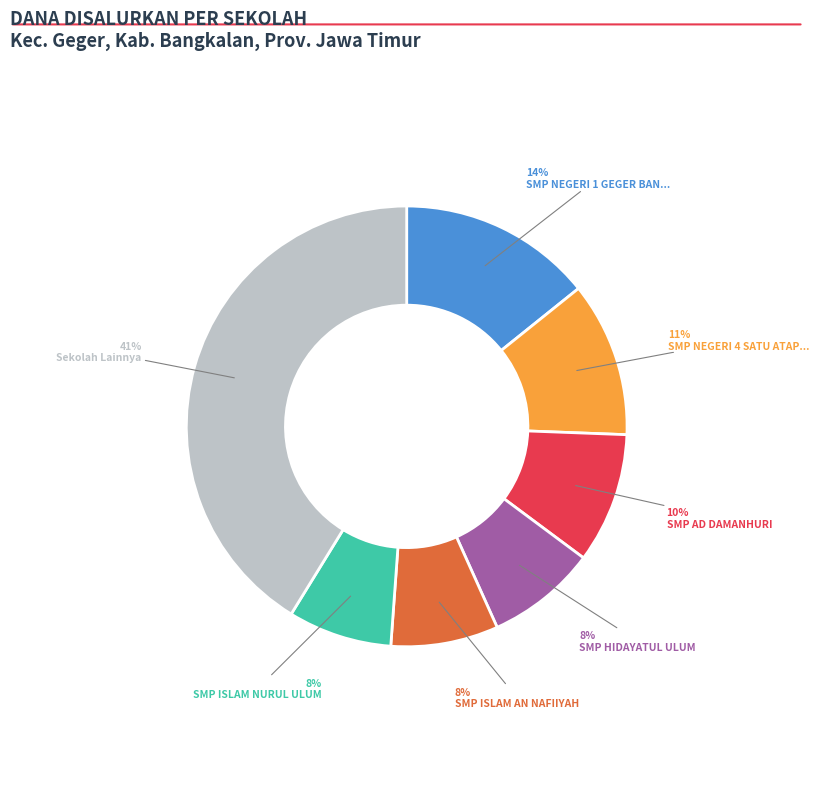

Is there a majority slice in this chart?

No